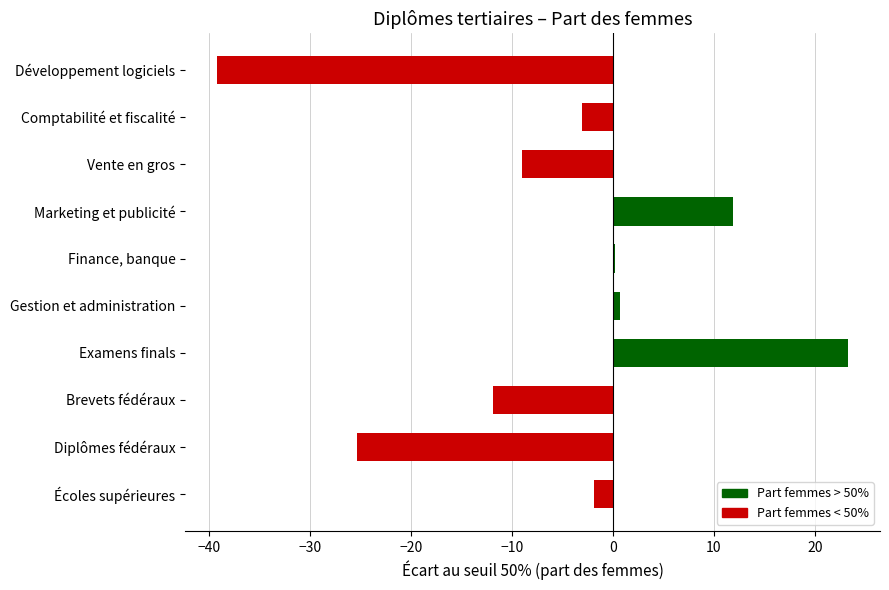

At which label is the value closest to -7?

Vente en gros